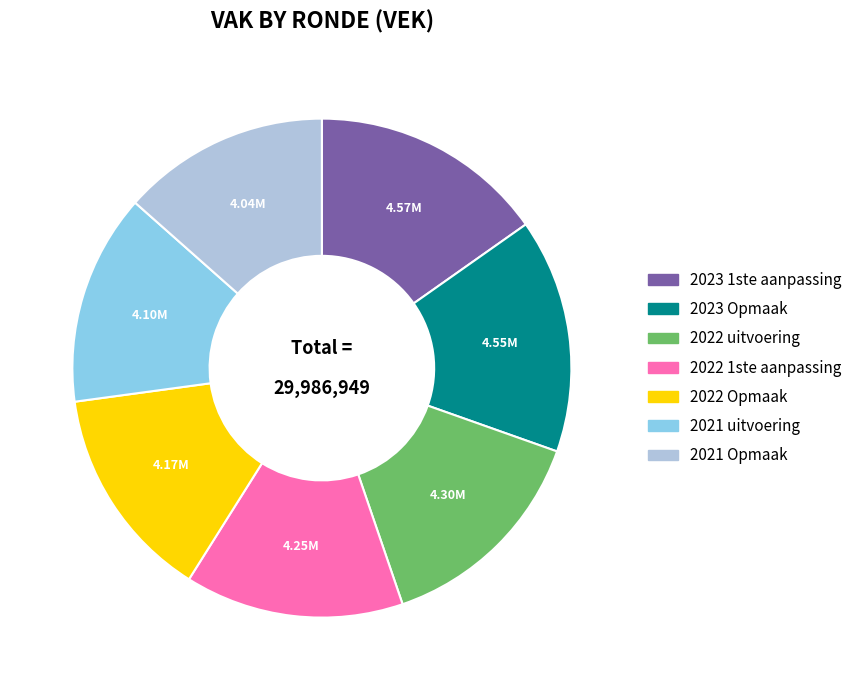

How many segments does this pie chart have?

7